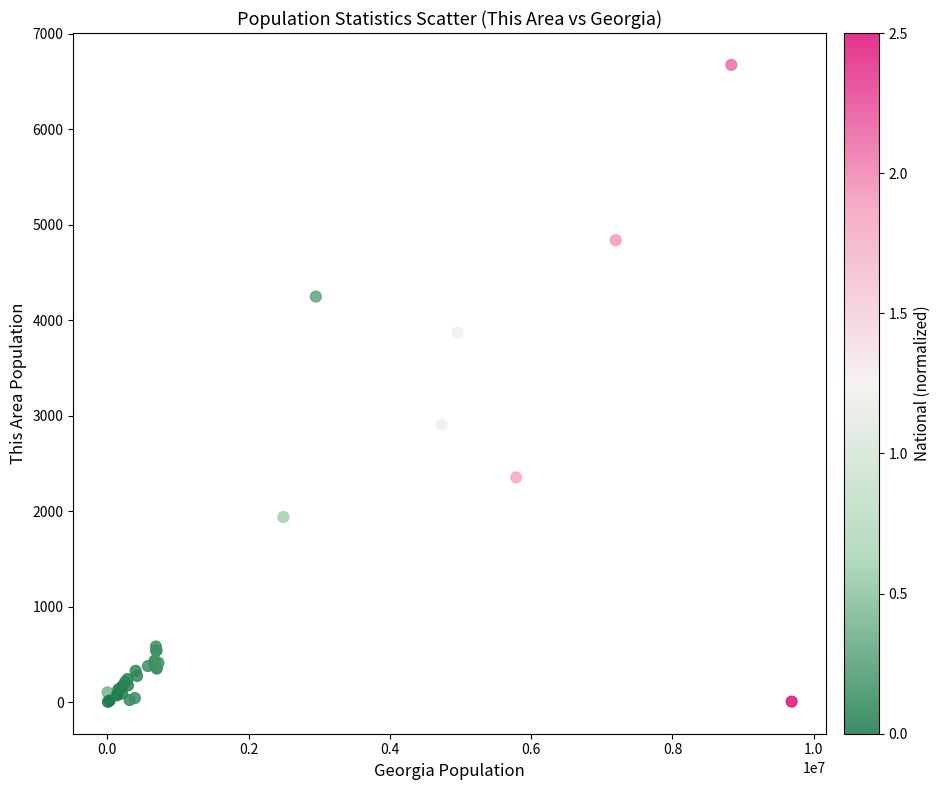

What Y value in the scatter plot is closest to 3339?

2906